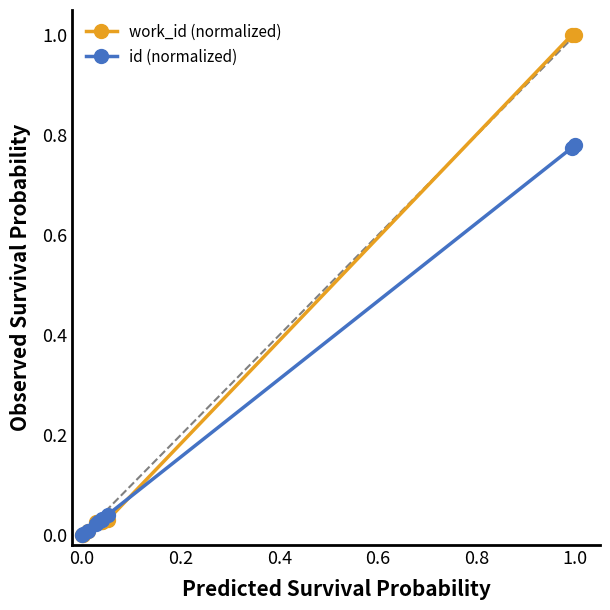

Which series has the largest total across all categories?

work_id (normalized)